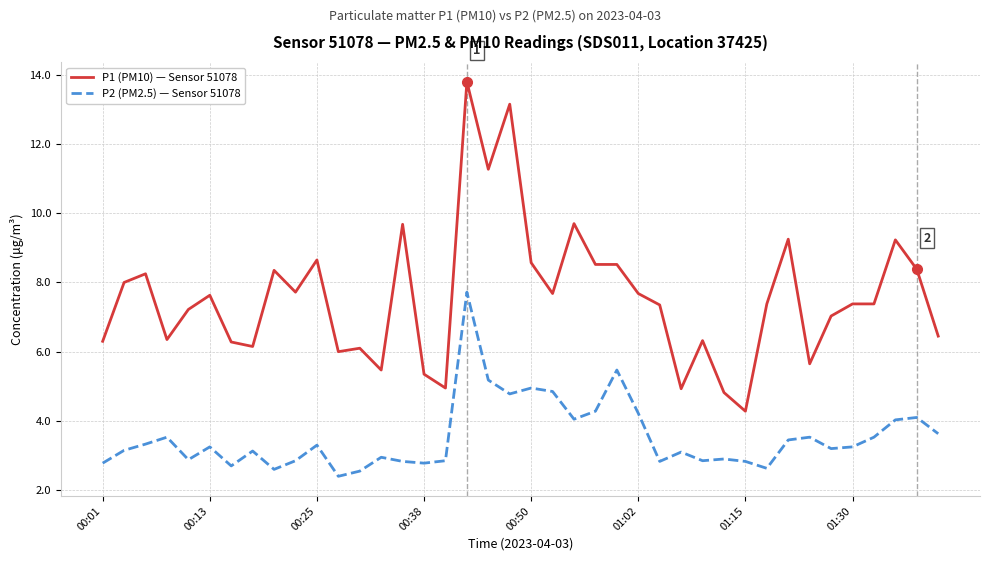

What is the maximum value for P1 (PM10) — Sensor 51078?

13.8